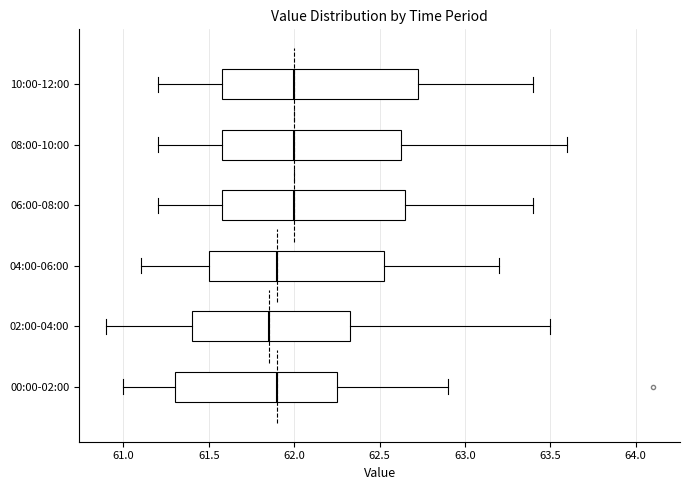

Reading bottom to top, transcribe this box plot: for each box, give where its median line is, the range the box spans, and where its two whiskers end, as read against the x-axis. The values are not printed on the chart, so give them approximately, as read against the axis.

00:00-02:00: median 61.90, box 61.30 to 62.25, whiskers 61.00 to 62.90
02:00-04:00: median 61.85, box 61.40 to 62.35, whiskers 60.90 to 63.50
04:00-06:00: median 61.90, box 61.50 to 62.55, whiskers 61.10 to 63.20
06:00-08:00: median 62.00, box 61.60 to 62.65, whiskers 61.20 to 63.40
08:00-10:00: median 62.00, box 61.60 to 62.65, whiskers 61.20 to 63.60
10:00-12:00: median 62.00, box 61.60 to 62.75, whiskers 61.20 to 63.40